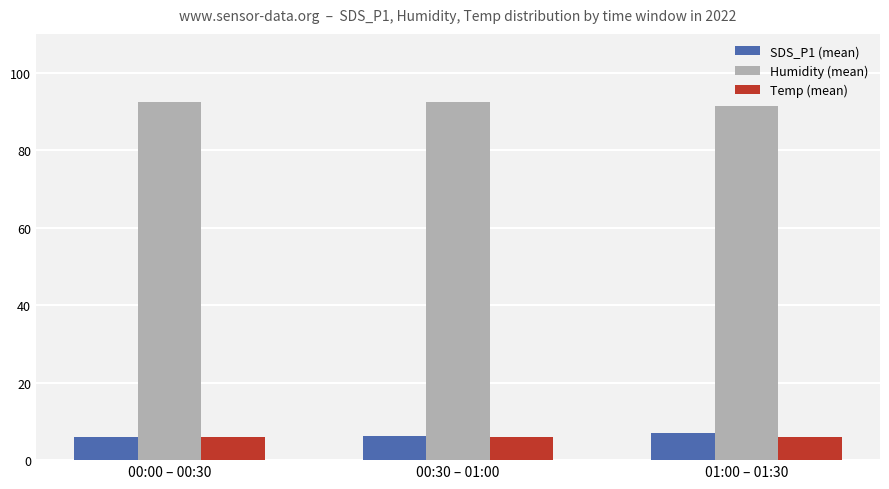

What is the total value across all series at 00:00 – 00:30?

104.3